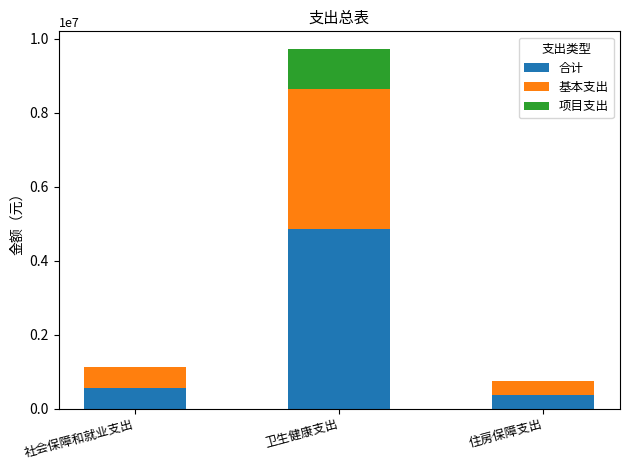

The 合计 series shows 3038704.7 at 卫生健康支出. True or false?

False